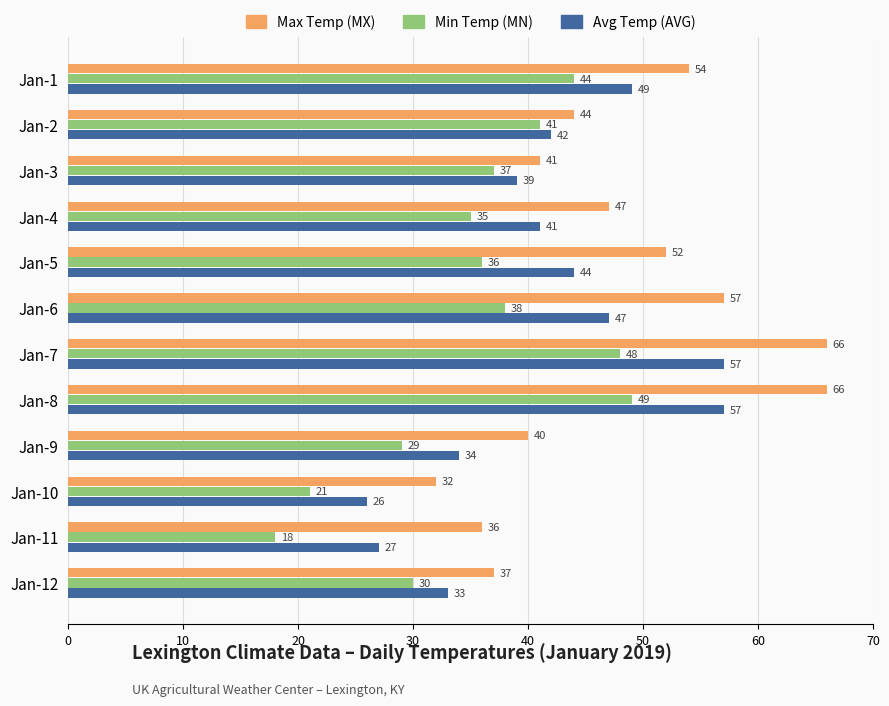

The value of Min Temp (MN) at Jan-3 is 51. True or false?

False